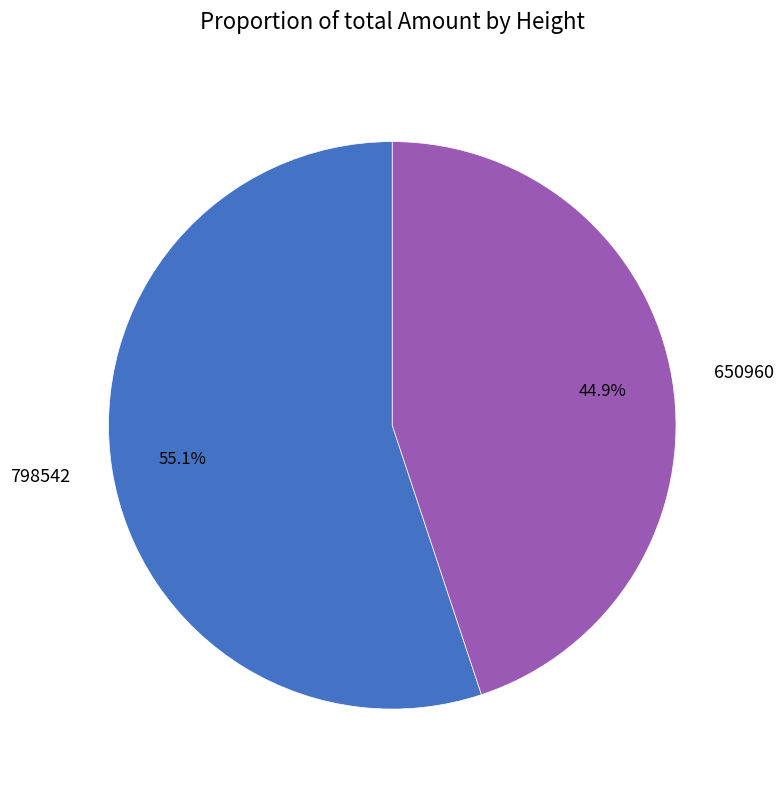

Which slice is the largest?

798542